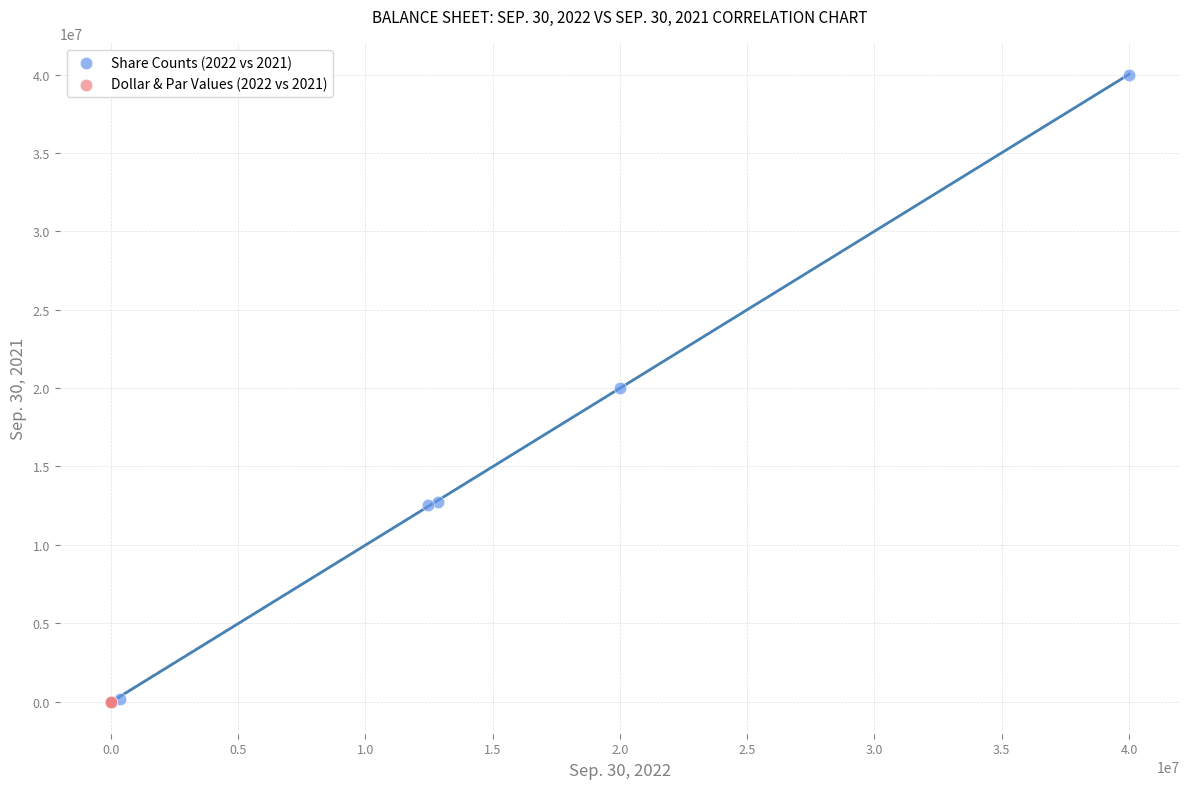

Which series reaches the maximum Y coordinate?

Share Counts (2022 vs 2021)